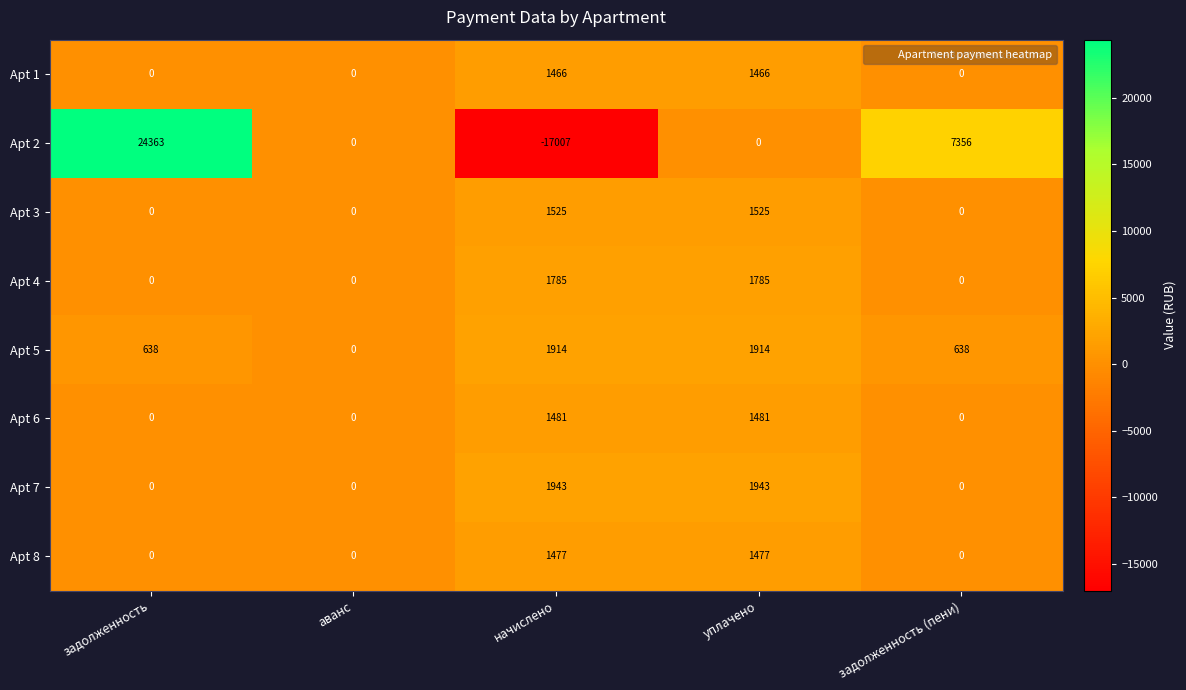

Rank the series by their maximum value, from lowest to highest.

Apt 1, Apt 8, Apt 6, Apt 3, Apt 4, Apt 5, Apt 7, Apt 2